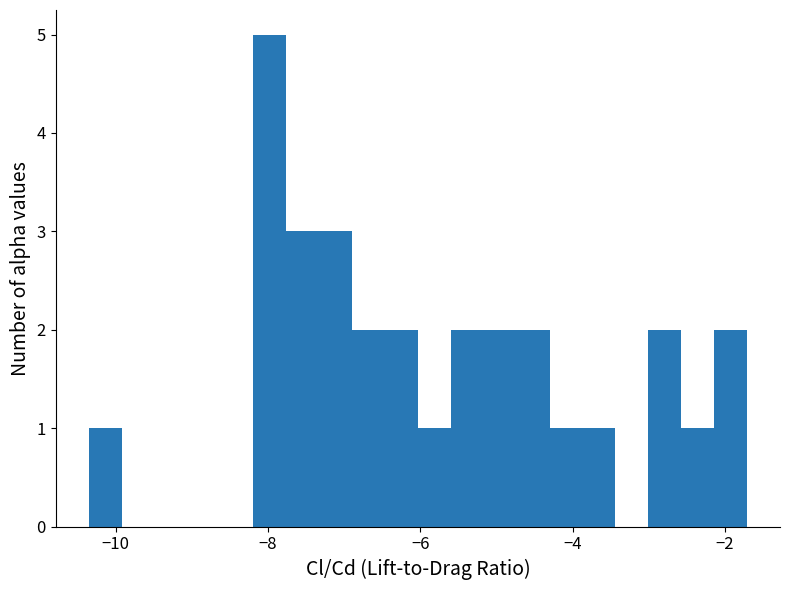

Around what value on the x-axis is the tallest bar? Give the approximate position of its centre, as read against the axis.

-8.0